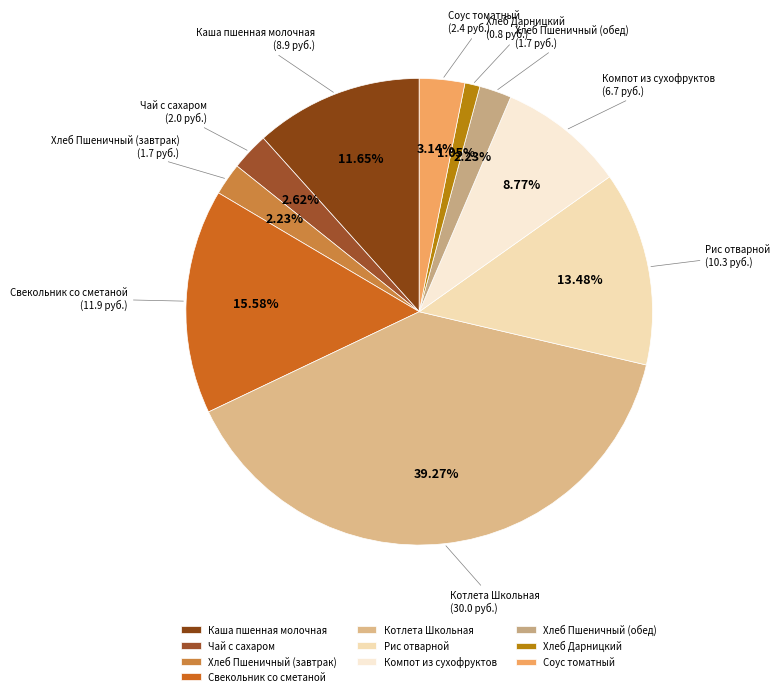

Which has a higher value, Компот из сухофруктов or Свекольник со сметаной?

Свекольник со сметаной